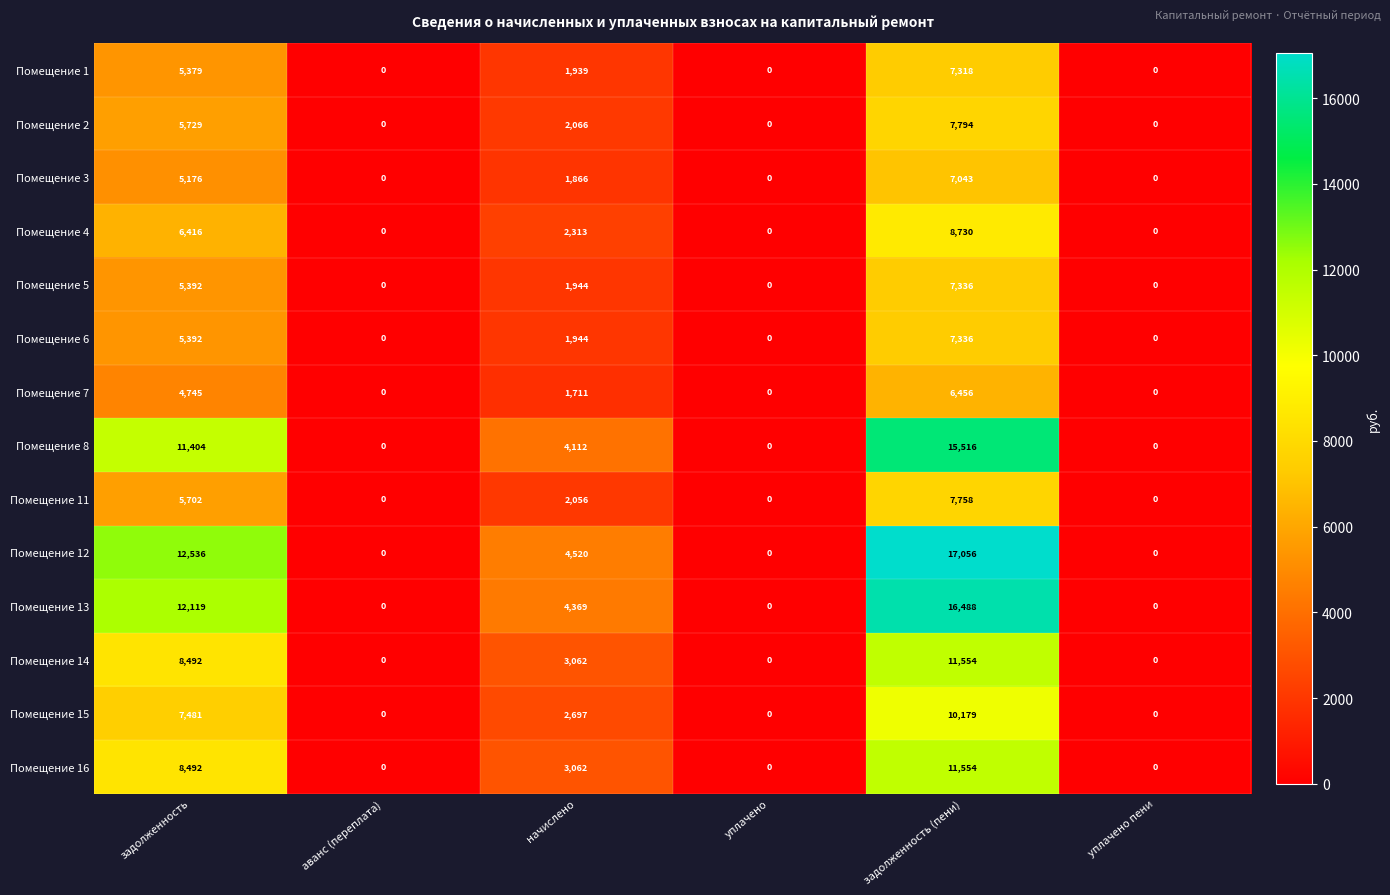

Which series has the largest total across all categories?

Помещение 12